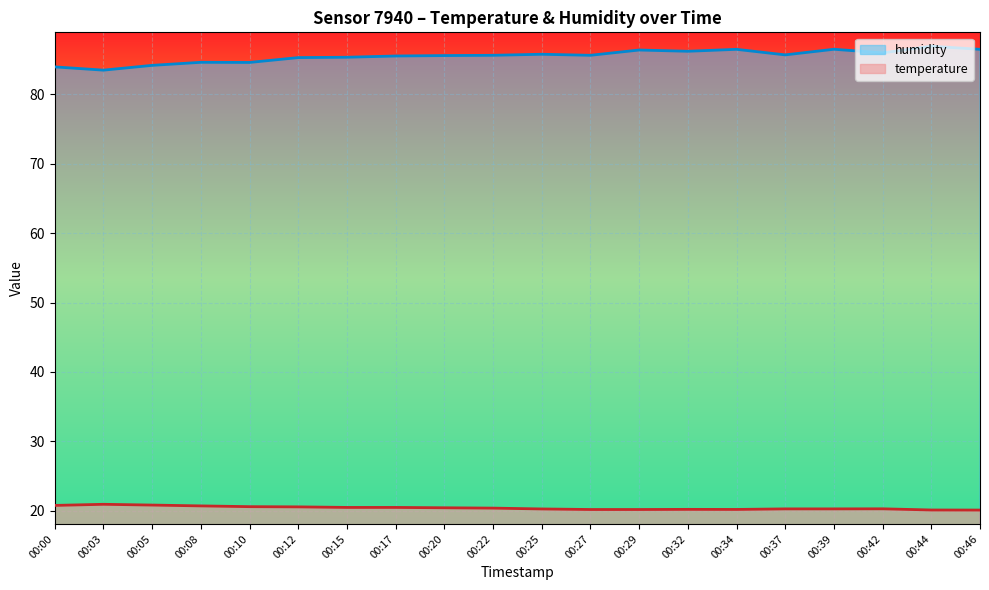

Rank the series by their maximum value, from lowest to highest.

temperature, humidity